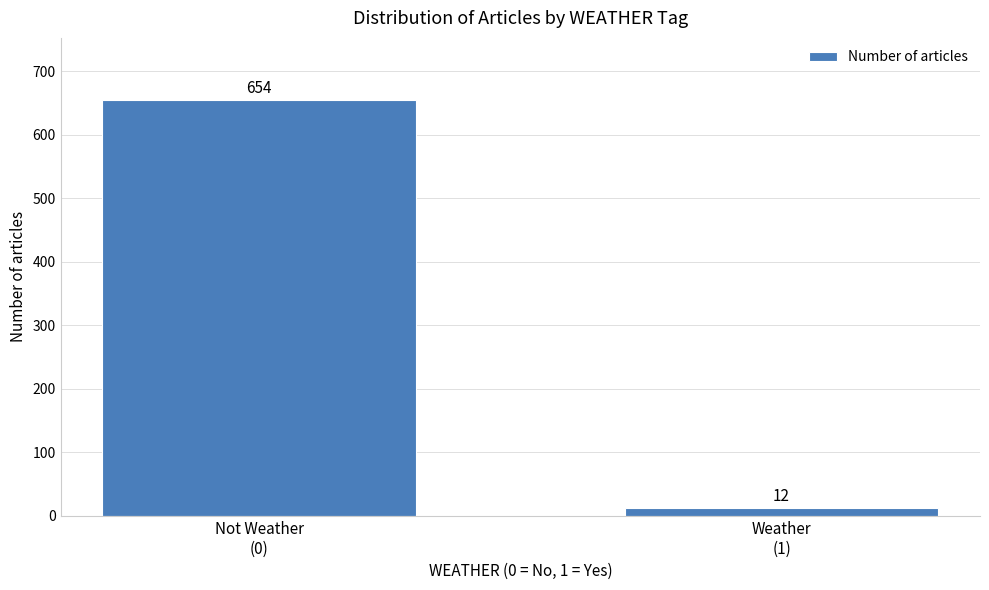

Reading left to right, transcribe all the data shown in this chart.

654	12